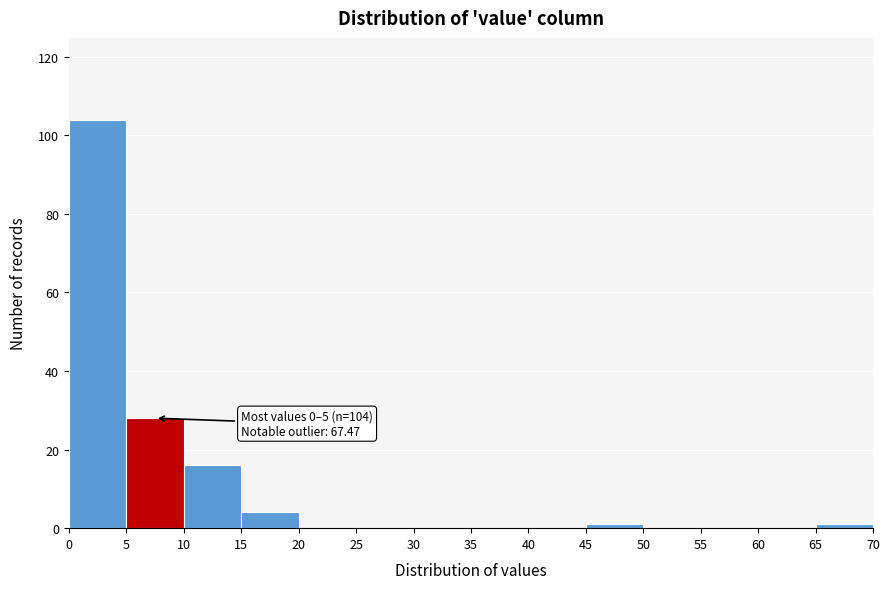

Over which range of the x-axis is the bar tallest?

0 to 5